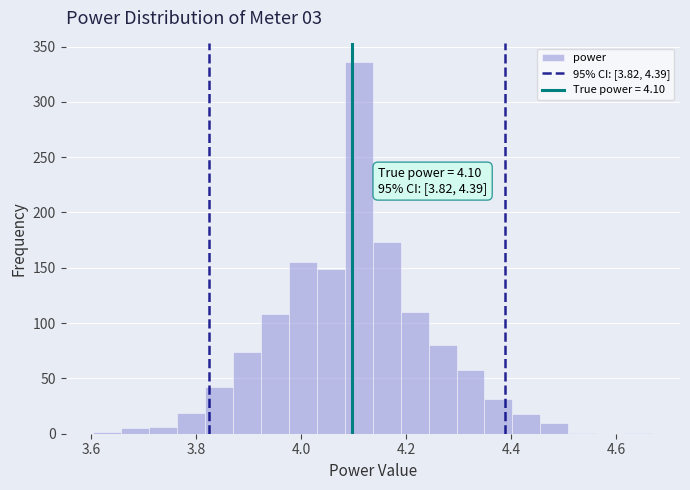

Read against the x-axis, roughly where is the centre of the tallest bar?

4.10